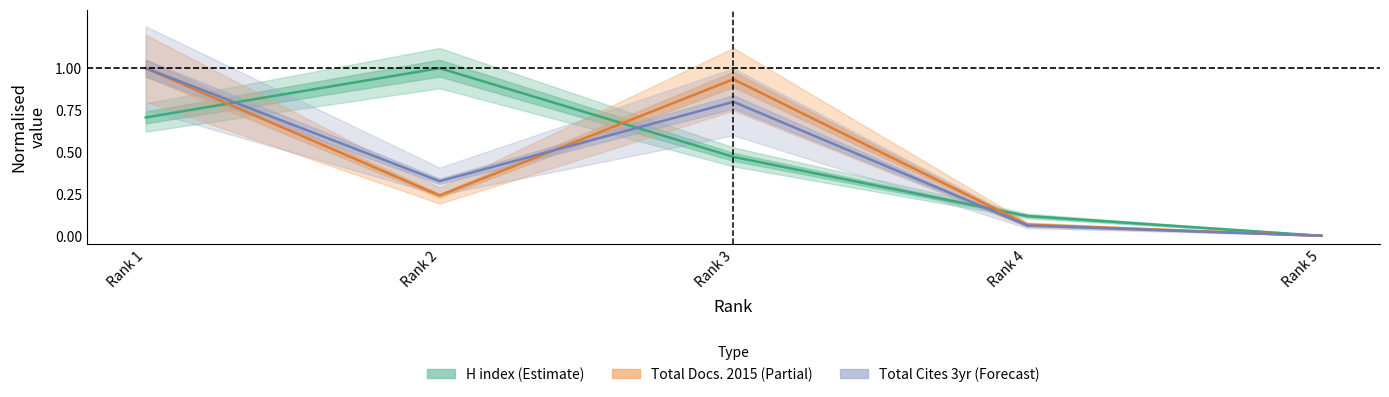

Reading left to right, transcribe all the data shown in this chart.

H index (Estimate): 0.7	1.0	0.5	0.1	0.0
Total Docs. 2015 (Partial): 1.0	0.2	0.9	0.1	0.0
Total Cites 3yr (Forecast): 1.0	0.3	0.8	0.1	0.0